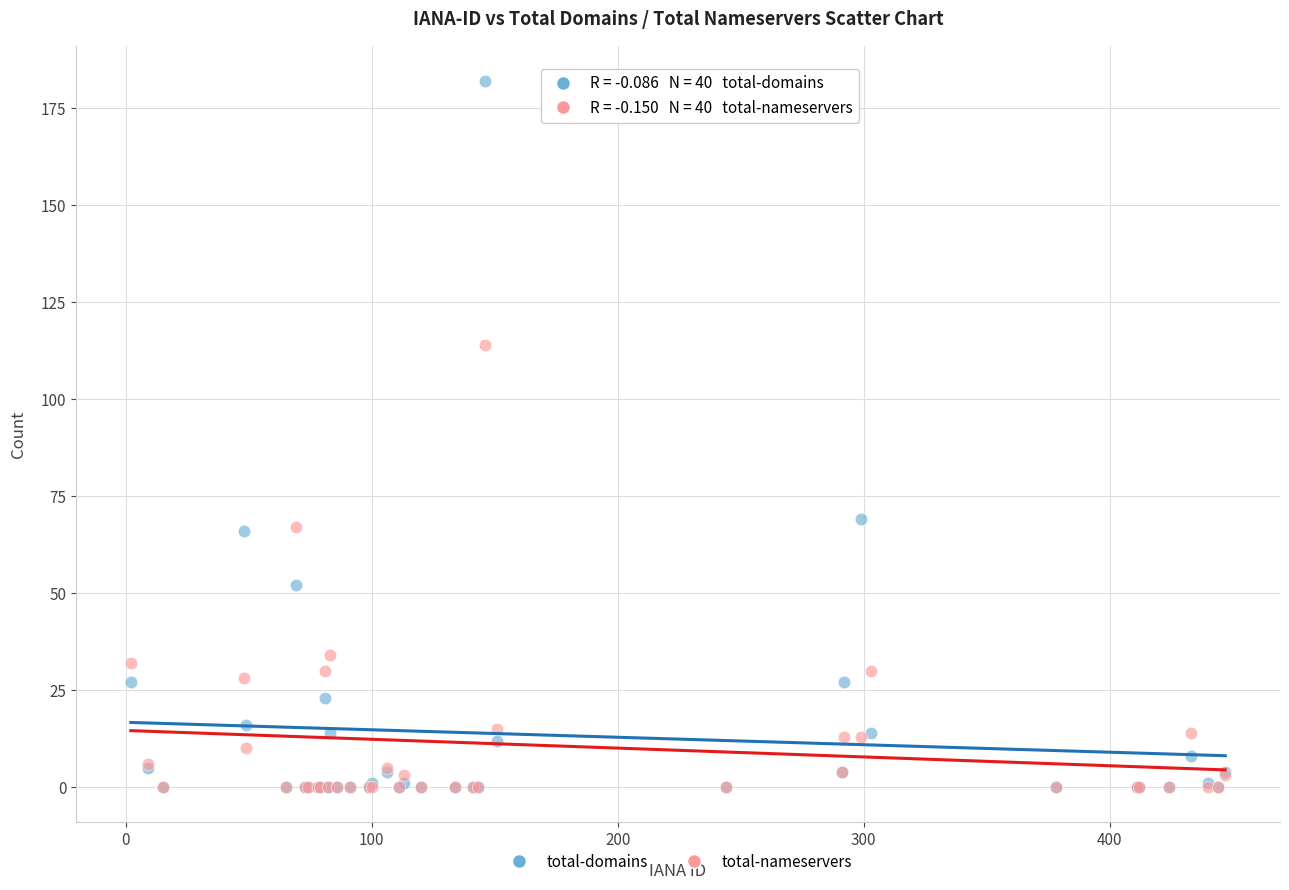

Which series contains the highest Y value?

total-domains